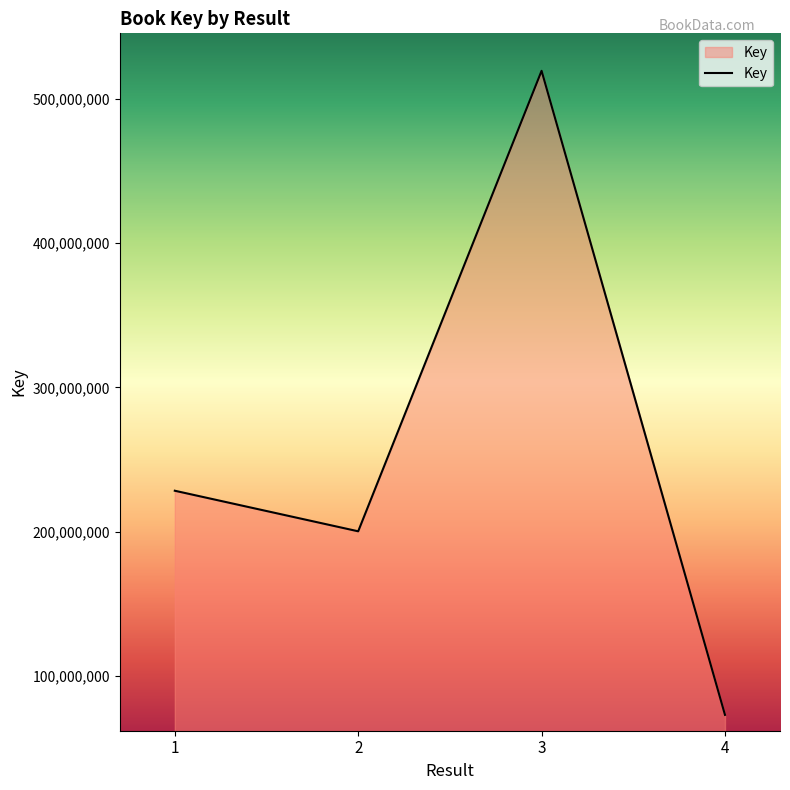

How many interior local valleys (lower than both neighbors) does the data have?

1